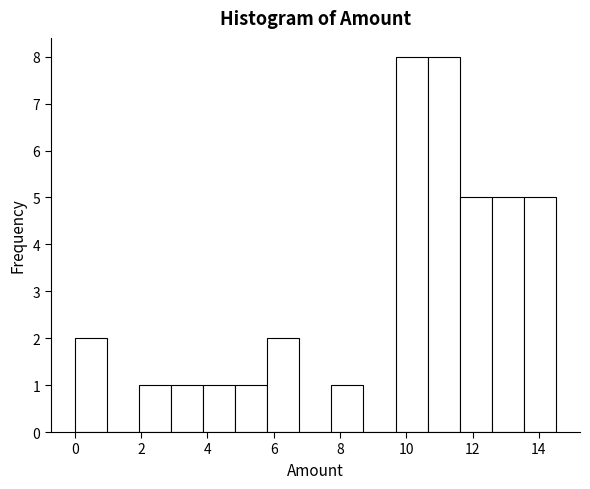

Reading left to right, transcribe this chart: for each bar, give the range it covers on the x-axis and its height. Neither the bar edges nor the heights are printed on the chart, so give them approximately, as read against the axes.

0.0 to 1.0: 2
1.0 to 2.0: 0
2.0 to 3.0: 1
3.0 to 3.8: 1
3.8 to 4.8: 1
4.8 to 5.8: 1
5.8 to 6.8: 2
6.8 to 7.8: 0
7.8 to 8.8: 1
8.8 to 9.6: 0
9.6 to 10.6: 8
10.6 to 11.6: 8
11.6 to 12.6: 5
12.6 to 13.6: 5
13.6 to 14.6: 5